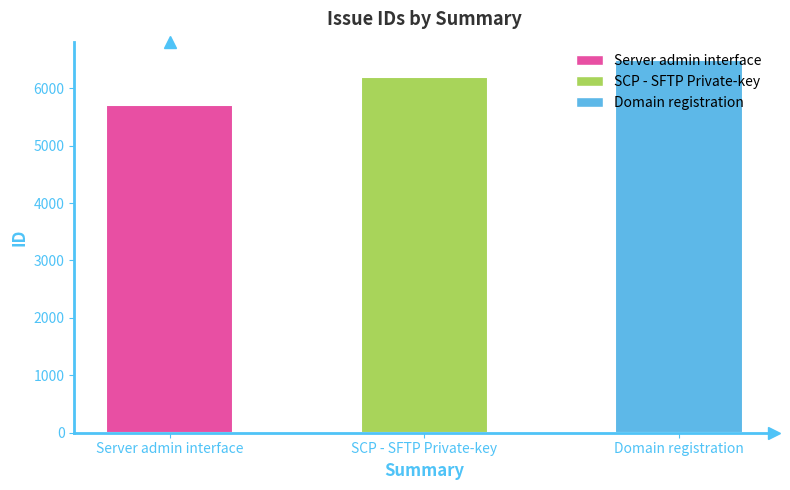

Rank the categories by value from highest to lowest.

Domain registration, SCP - SFTP Private-key, Server admin interface